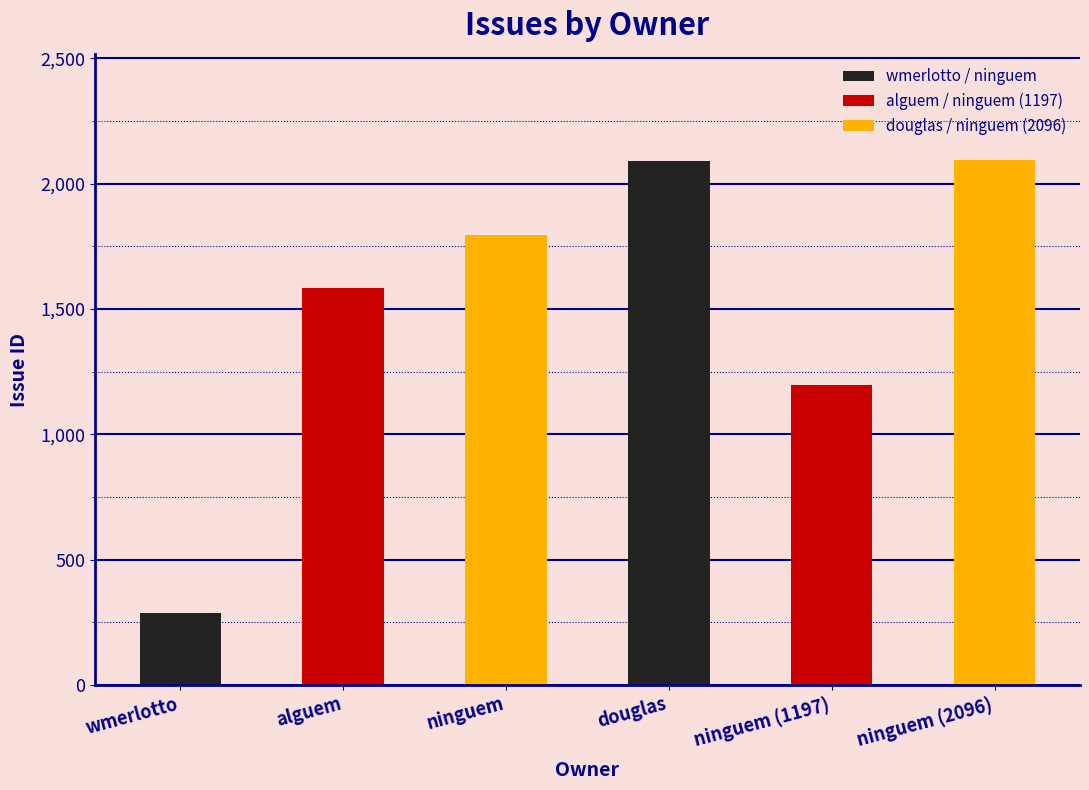

Approximately how many times larger is the value at ninguem (2096) compared to douglas?

1.0